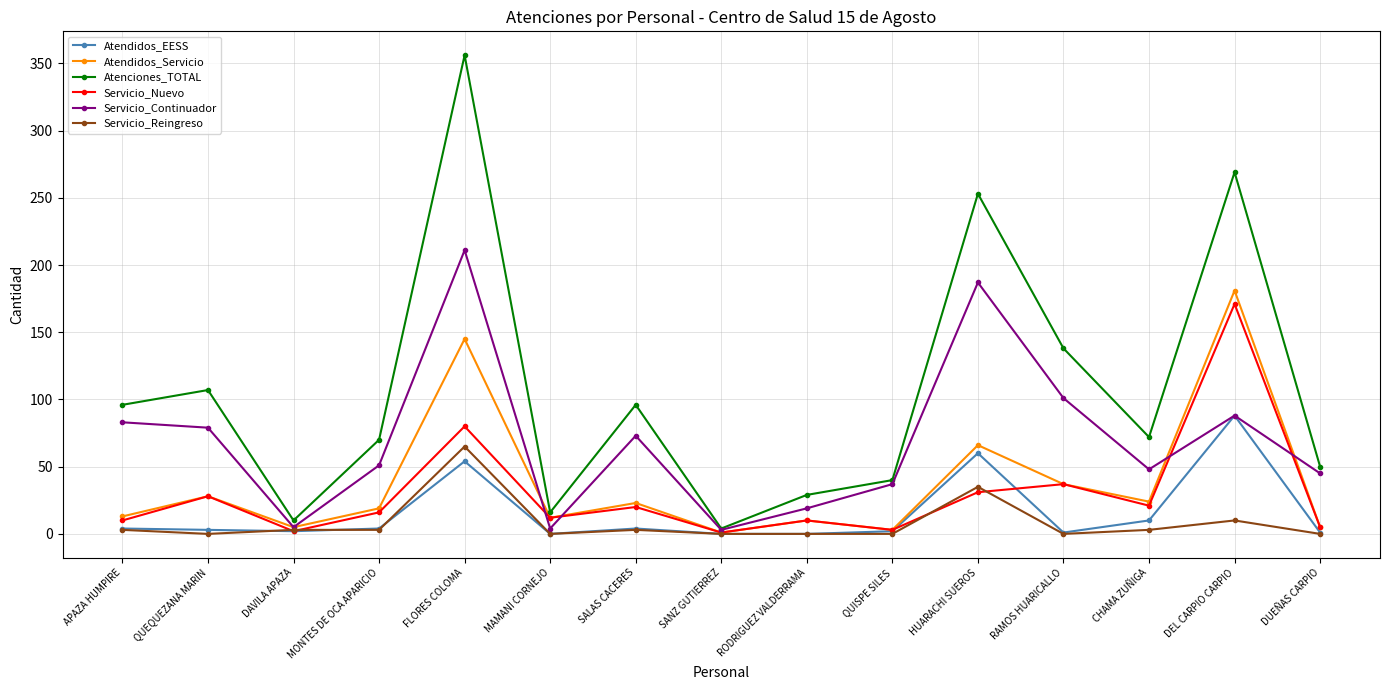

What is the highest value of the Servicio_Continuador series?

211